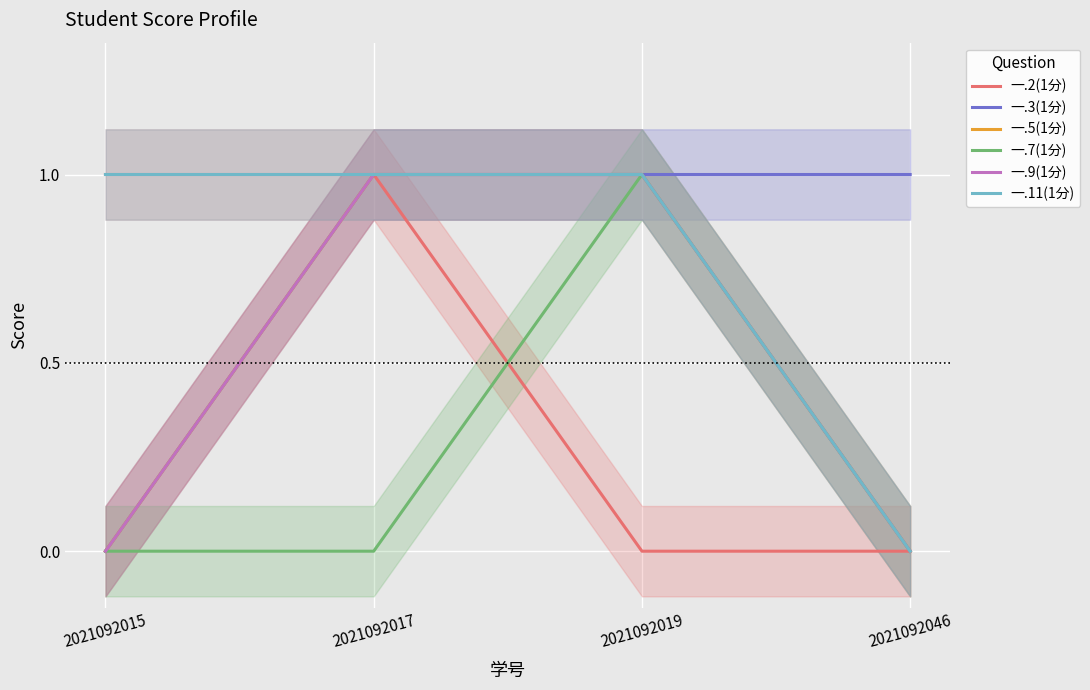

Reading left to right, transcribe all the data shown in this chart.

一.2(1分): 1	1	0	0
一.3(1分): 0	1	1	1
一.5(1分): 0	1	1	0
一.7(1分): 0	0	1	0
一.9(1分): 0	1	1	0
一.11(1分): 1	1	1	0